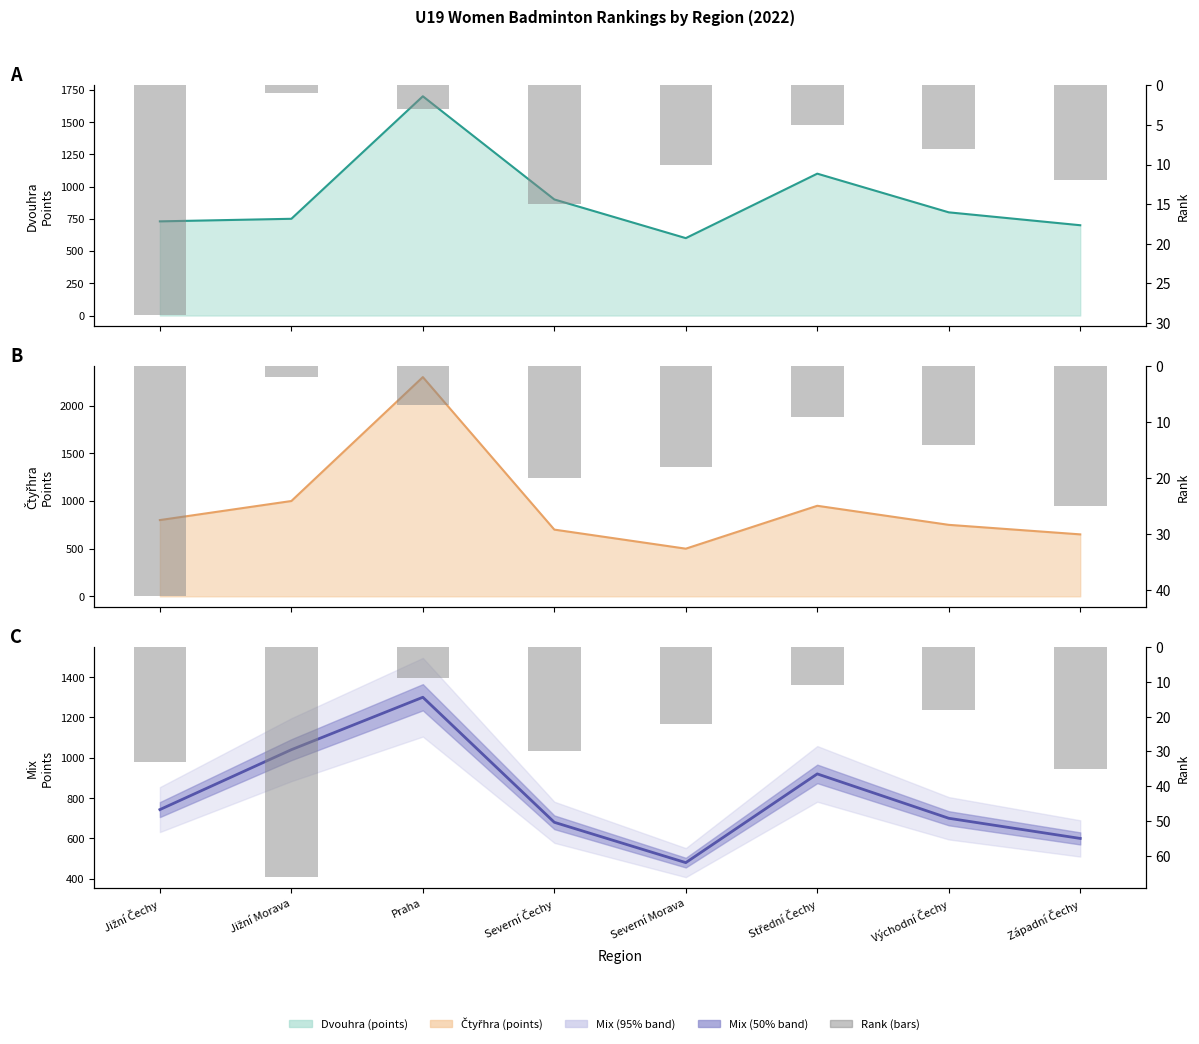

Are the bars grouped side by side (vs. stacked)?

Yes